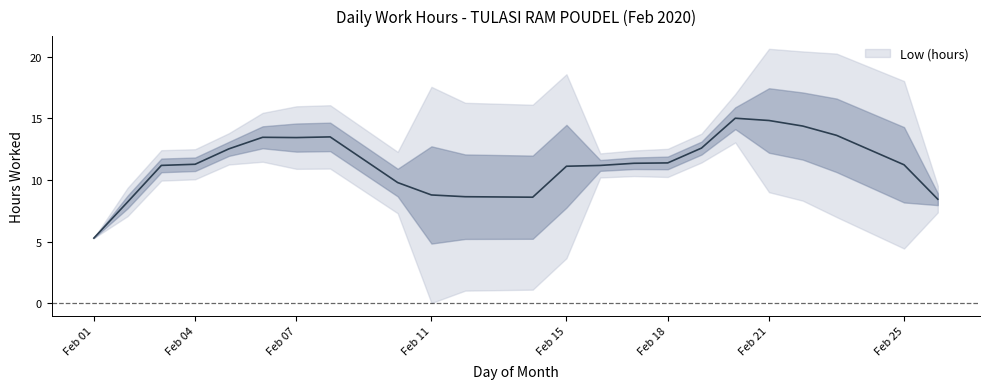

What is the sum of all values?

271.7